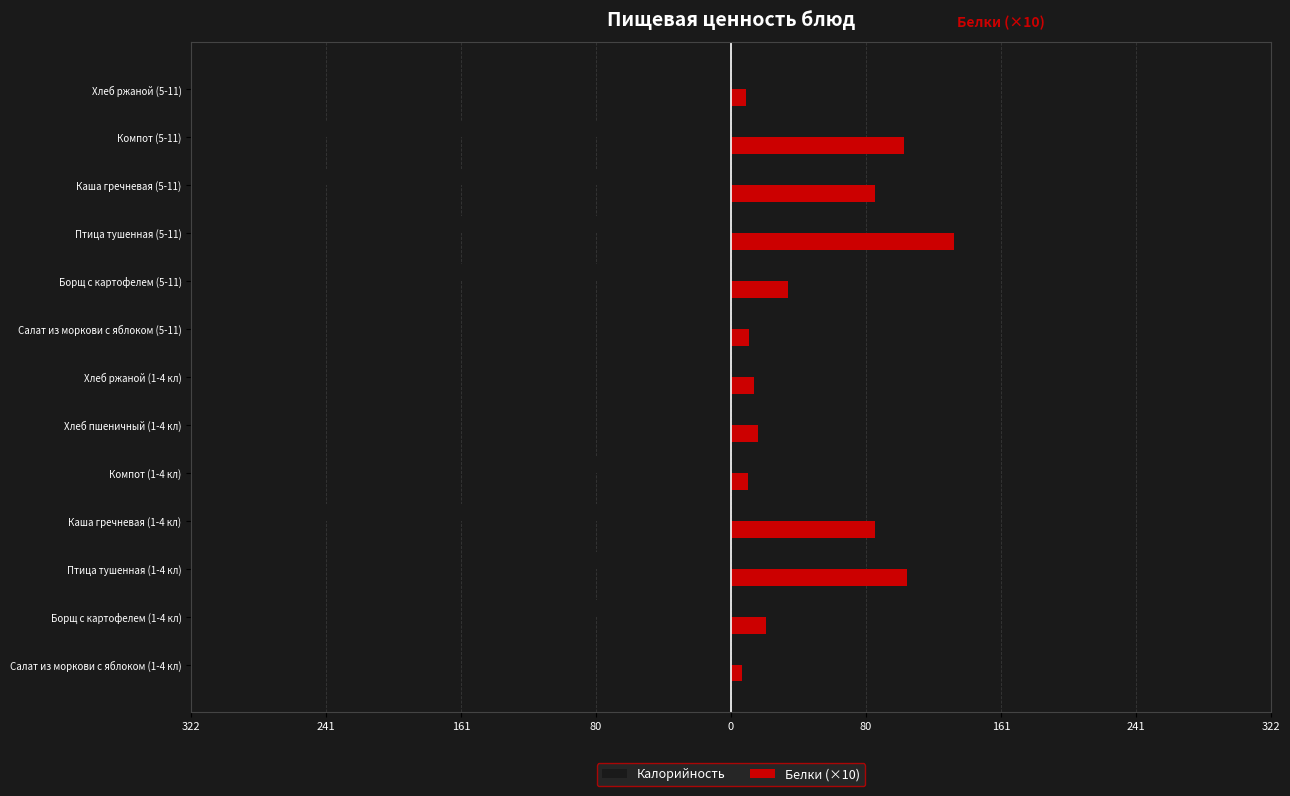

What are all the series names shown in the legend?

Калорийность, Белки (×10)